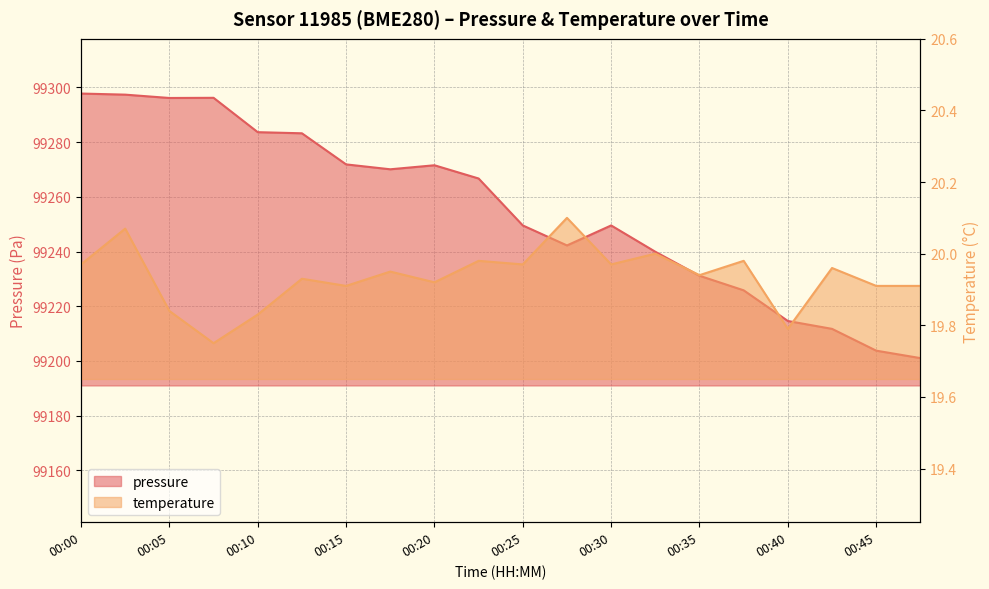

Which series changed the most between 00:10 and 00:15?

pressure